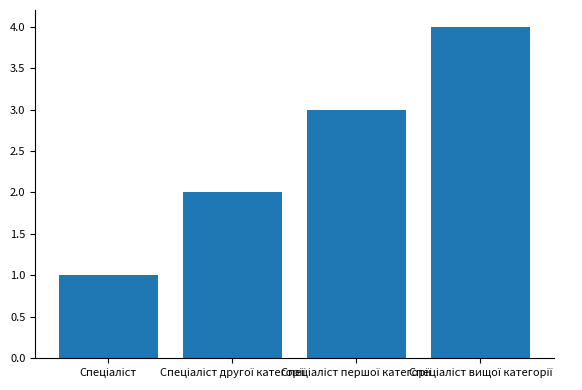

How many data points are less than 3?

2